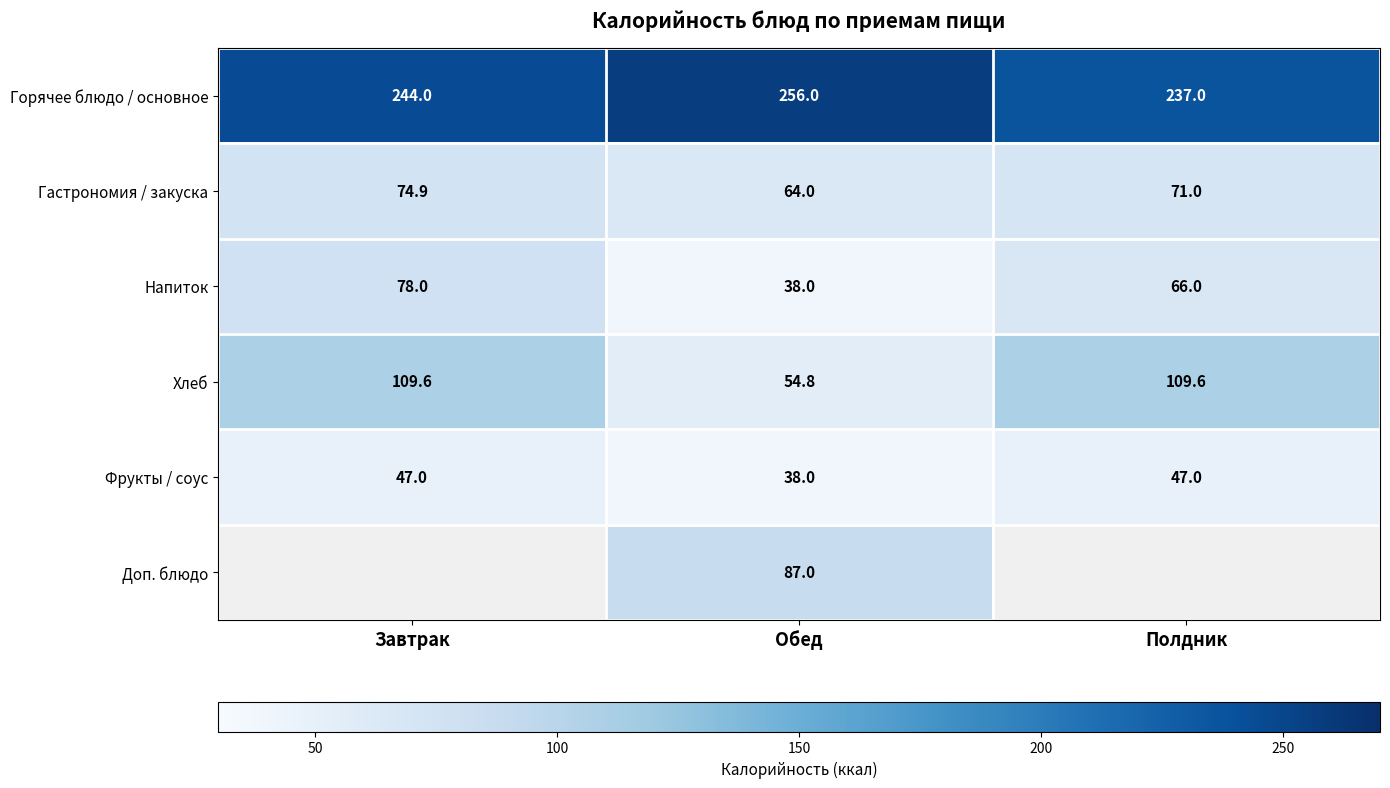

Where is Хлеб nearest to the value 82?

Обед